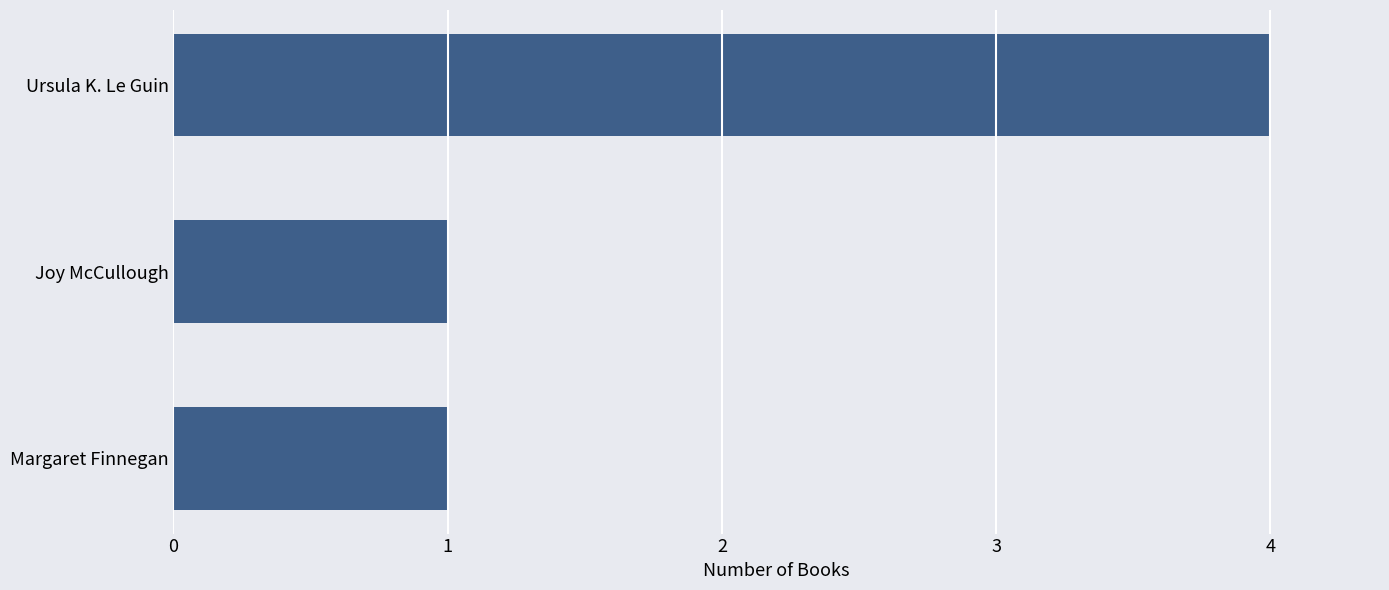

What is the label of the 1st bar from the bottom?

Margaret Finnegan